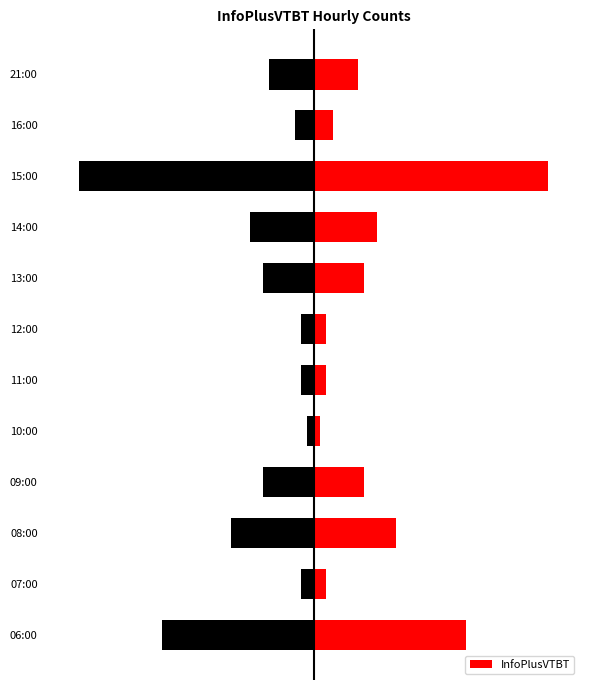

What is the smallest value displayed?

1